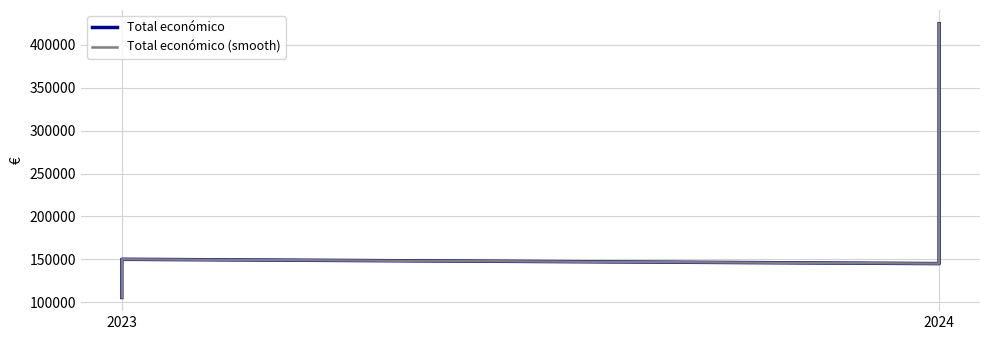

What is the sum of the Total económico (smooth) values at 2023 and 2024?

574720